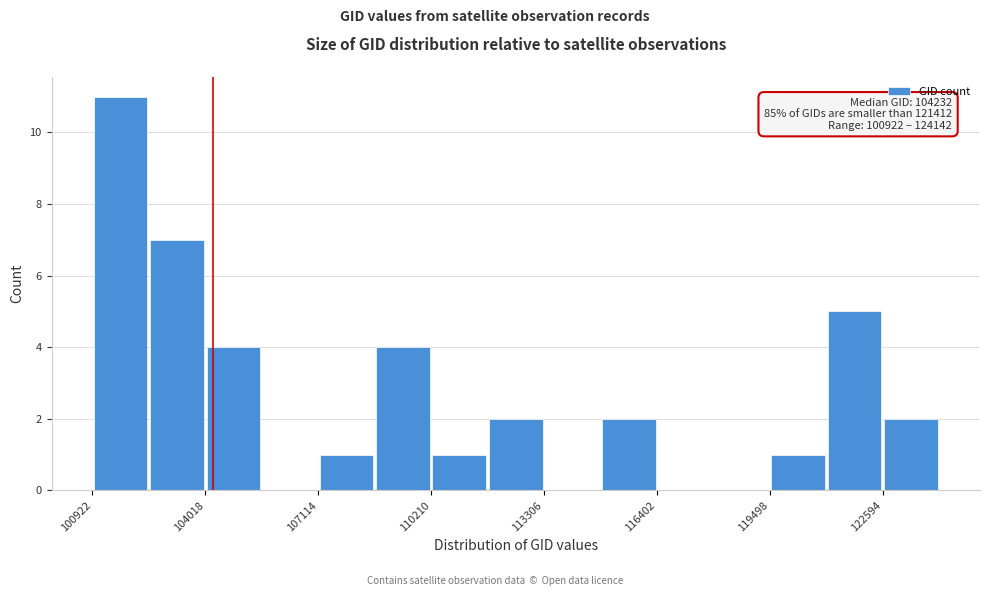

Around what value on the x-axis is the tallest bar? Give the approximate position of its centre, as read against the axis.

101500